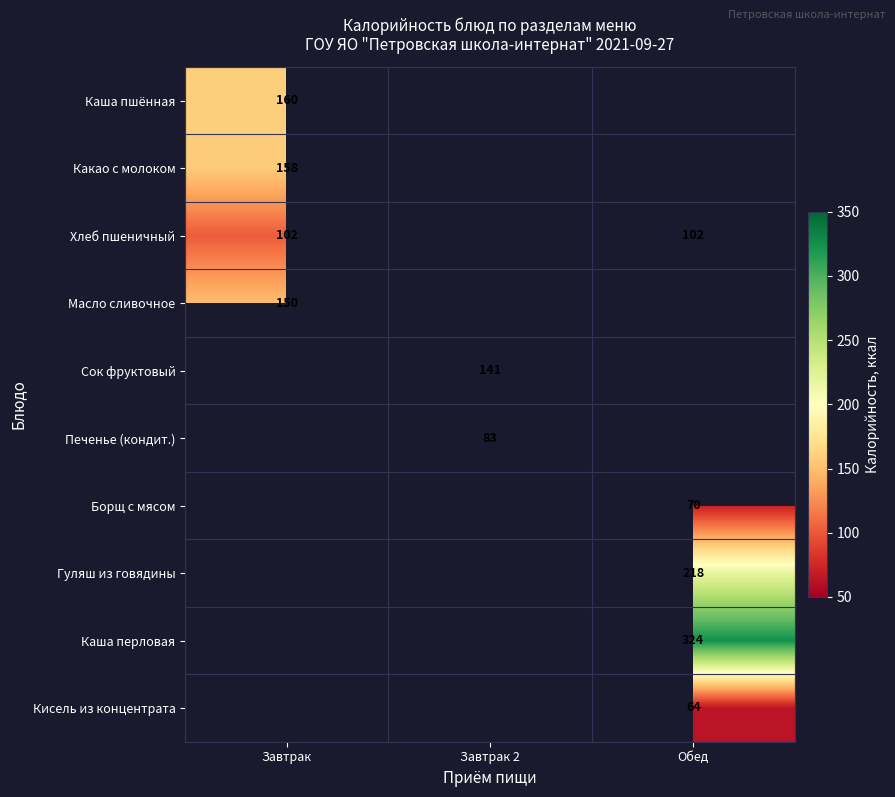

The value of Каша перловая at Обед is 467. True or false?

False